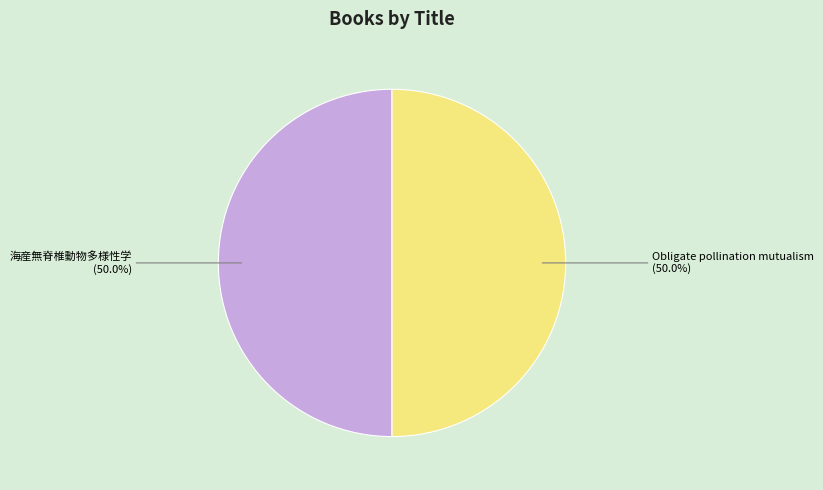

What percentage is NOT represented by Obligate pollination mutualism?

50.0%